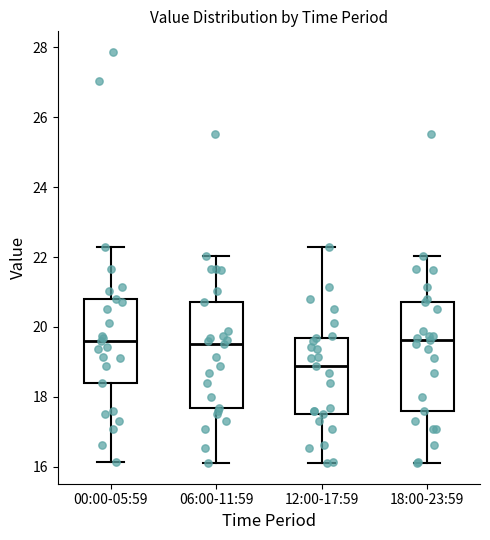

Where does the lower whisker of the box for 06:00-11:59 end on the y-axis? The values are not printed on the chart, so give them approximately, as read against the axis.

16.2